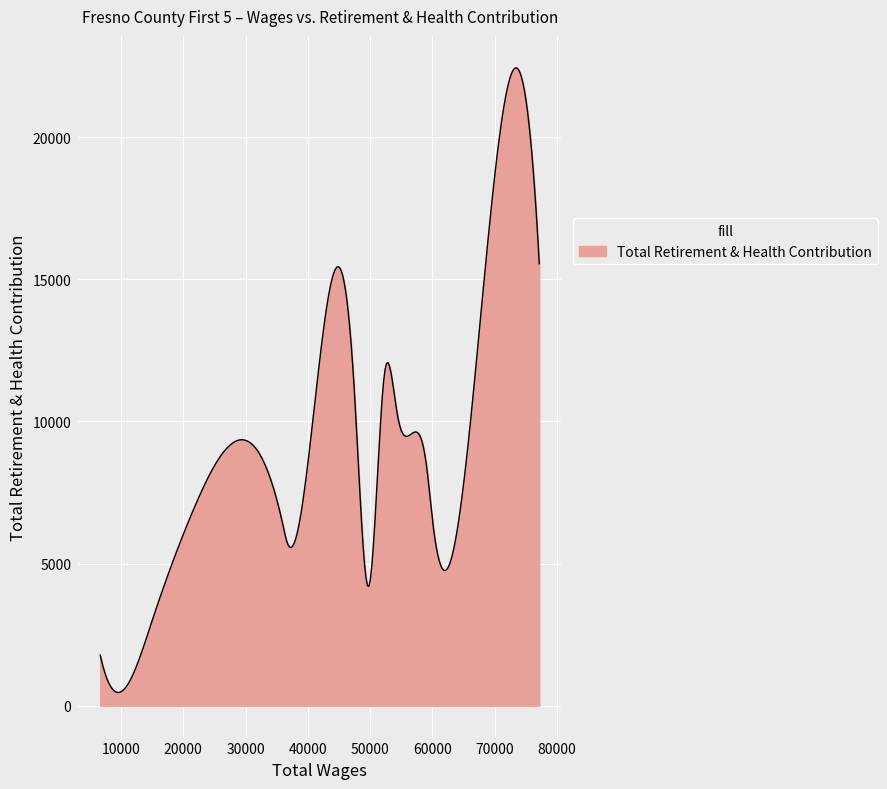

What is the maximum value shown in the chart?

22443.9